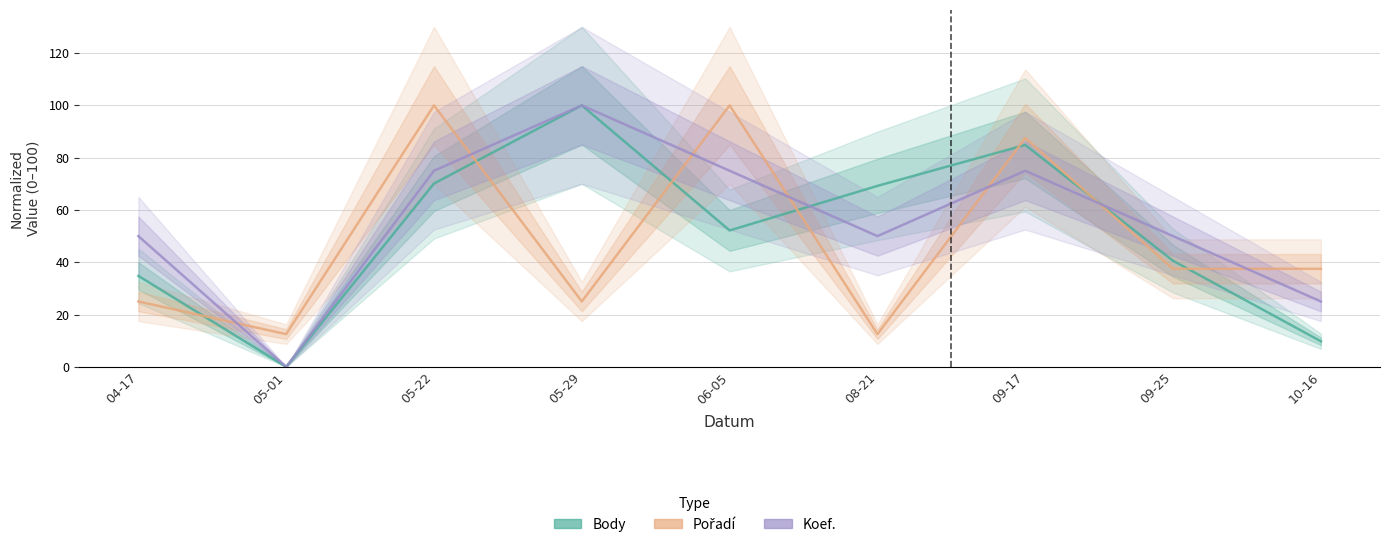

How many lines are shown in the chart?

3